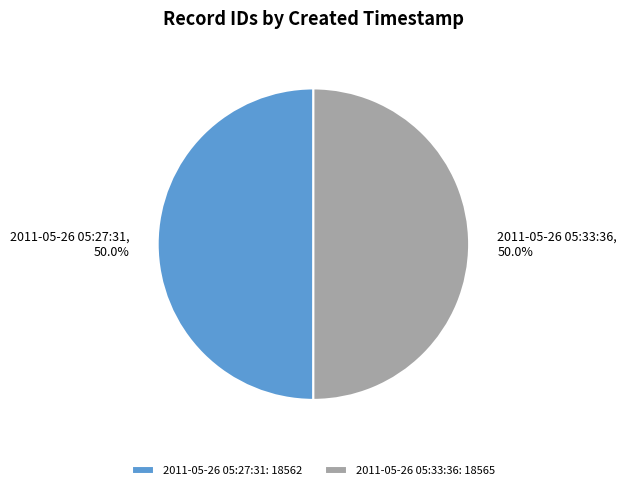

Approximately how many times larger is the value at 2011-05-26 05:27:31 compared to 2011-05-26 05:33:36?

1.0